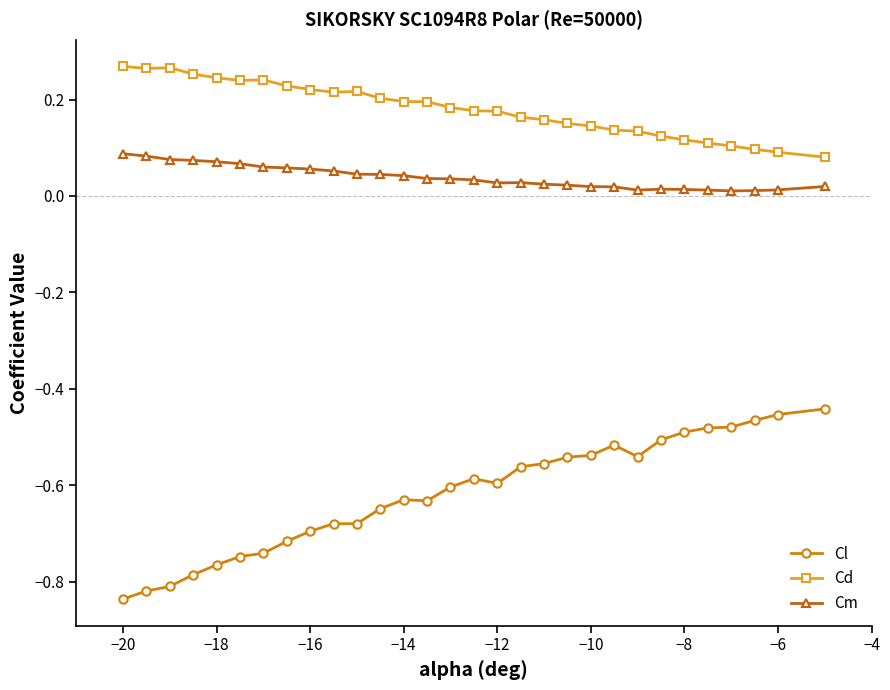

Rank the series by their maximum value, from highest to lowest.

Cd, Cm, Cl